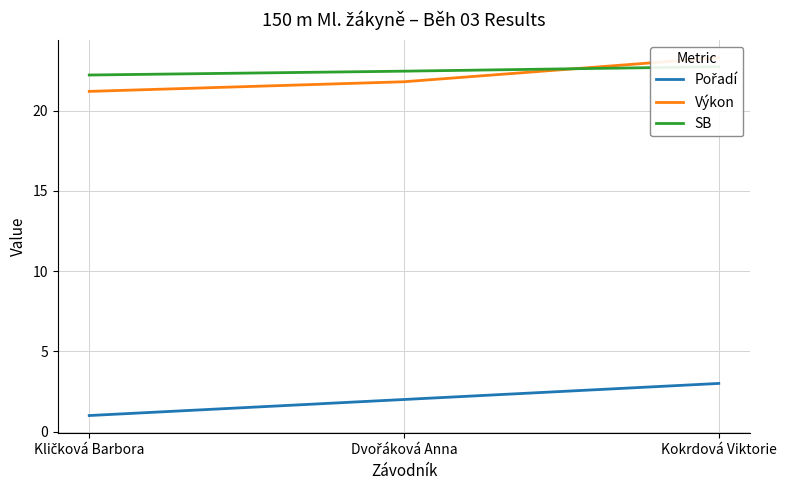

At which label is Pořadí closest to 2?

Dvořáková Anna